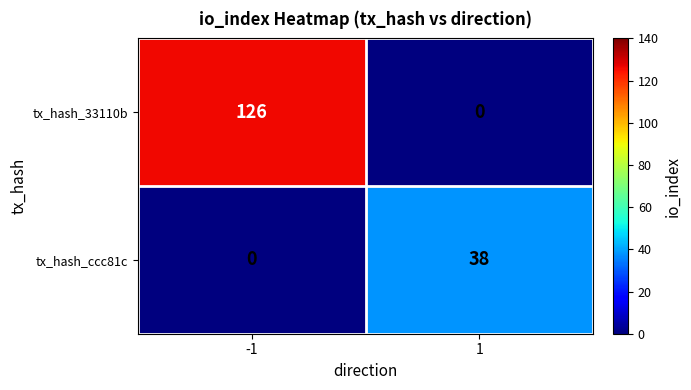

List the series in order of their overall mean, highest first.

tx_hash_33110b, tx_hash_ccc81c